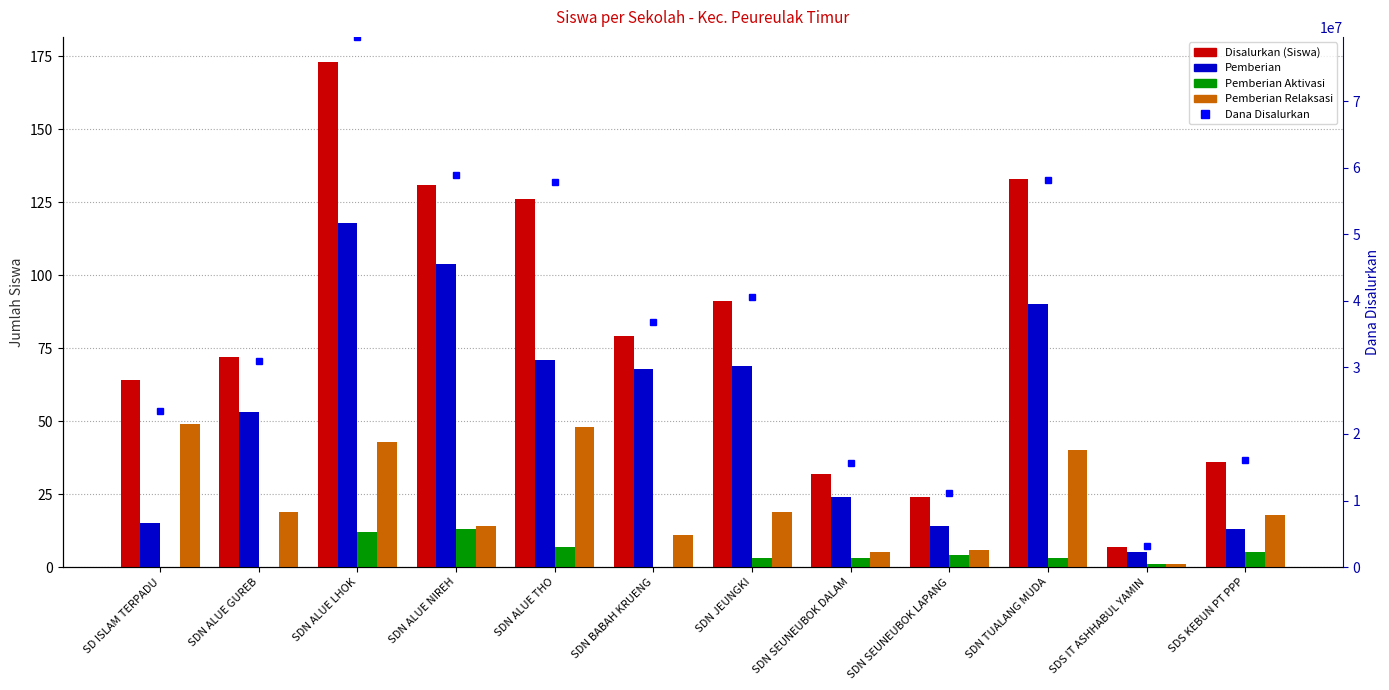

How many bars are there in total?

48